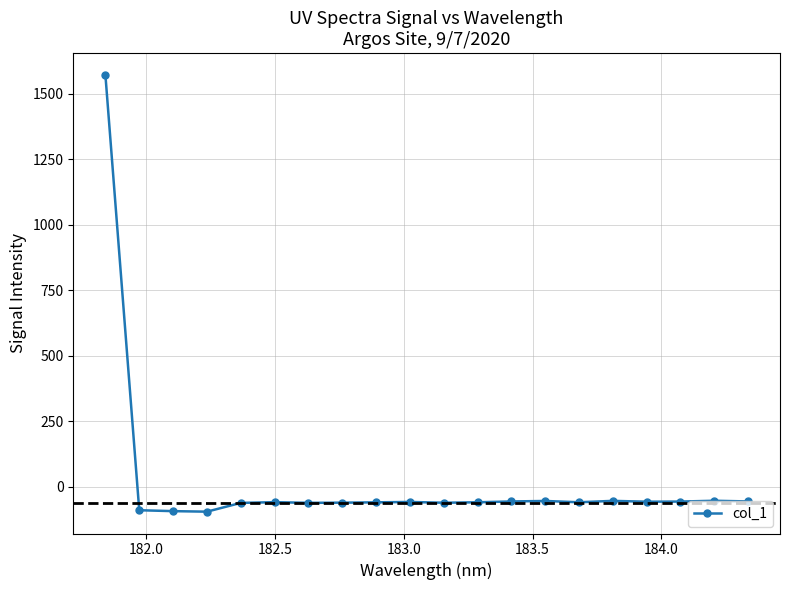

What is the difference between the maximum and minimum values?

1667.7